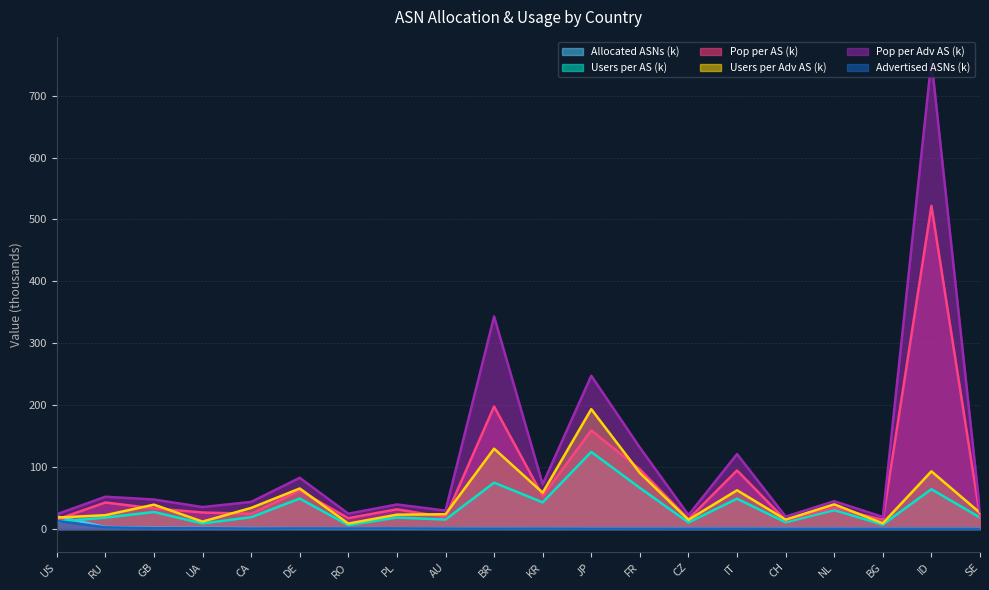

True or false: advertised ASNs and allocated ASNs intersect in this chart.

False